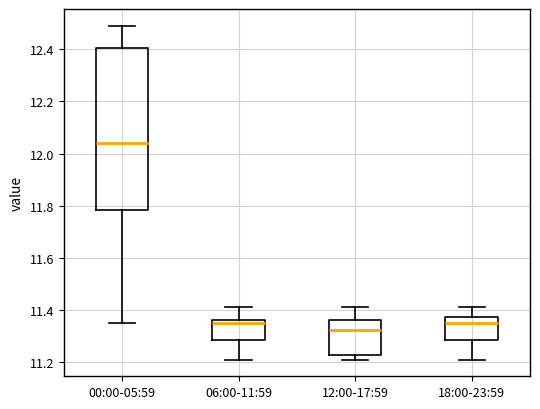

Reading left to right, transcribe this box plot: for each box, give where its median line is, the range the box spans, and where its two whiskers end, as read against the y-axis. The values are not printed on the chart, so give them approximately, as read against the axis.

00:00-05:59: median 12.04, box 11.78 to 12.40, whiskers 11.36 to 12.50
06:00-11:59: median 11.36 (just below the box's upper edge), box 11.28 to 11.36, whiskers 11.22 to 11.42
12:00-17:59: median 11.32, box 11.22 to 11.36, whiskers 11.22 (just below the box's lower edge) to 11.42
18:00-23:59: median 11.36, box 11.28 to 11.38, whiskers 11.22 to 11.42